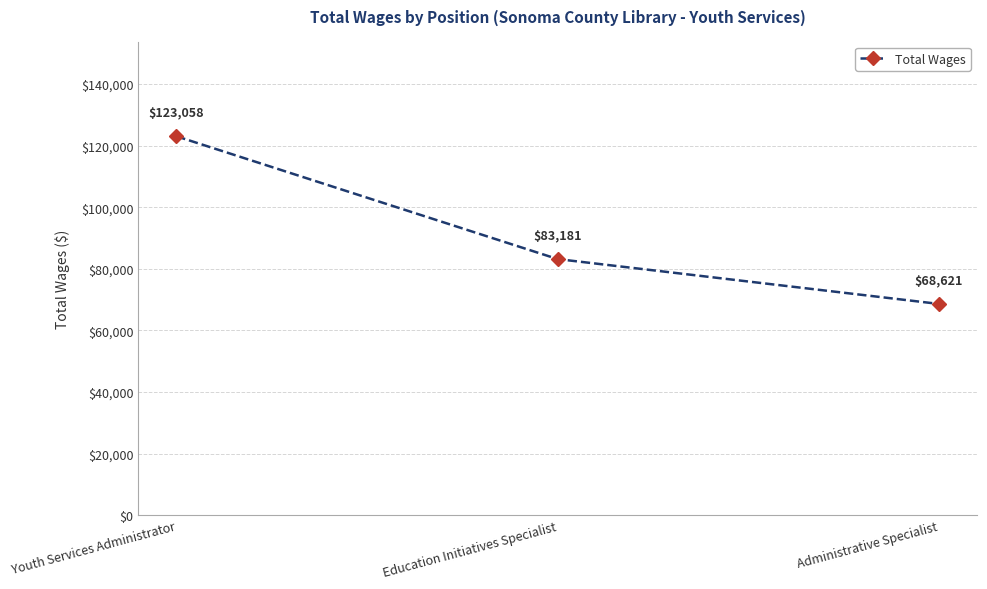

List the labels in order of value, largest first.

Youth Services Administrator, Education Initiatives Specialist, Administrative Specialist